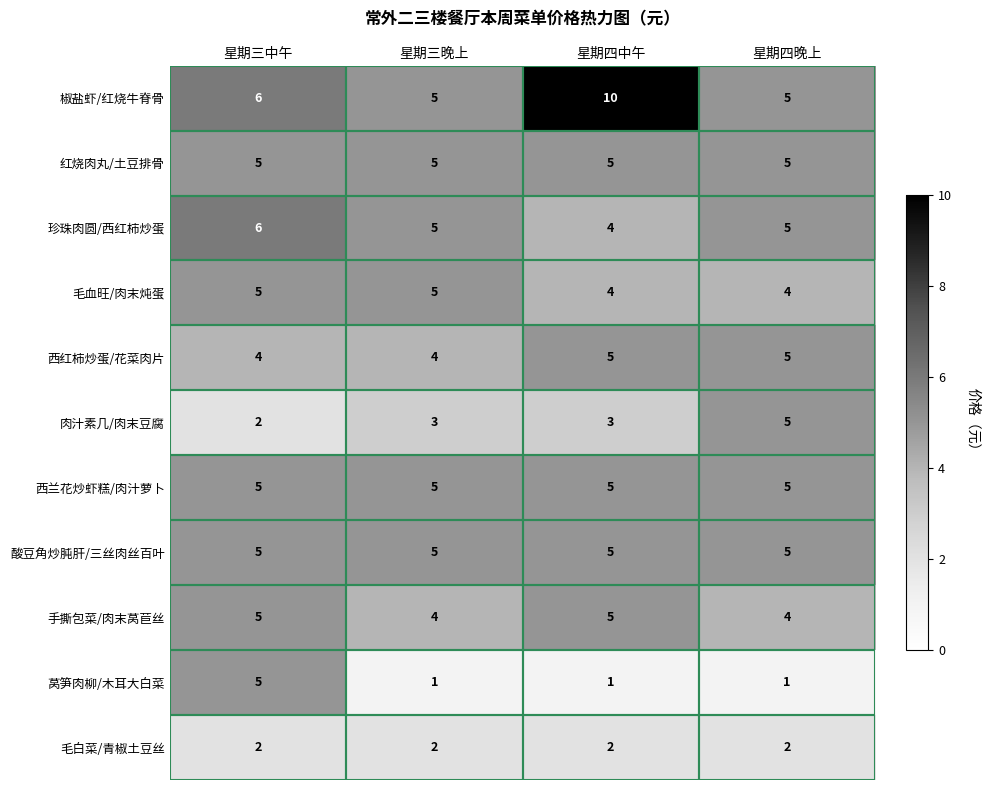

Read the 毛血旺/肉末炖蛋 value at 星期四晚上.

4